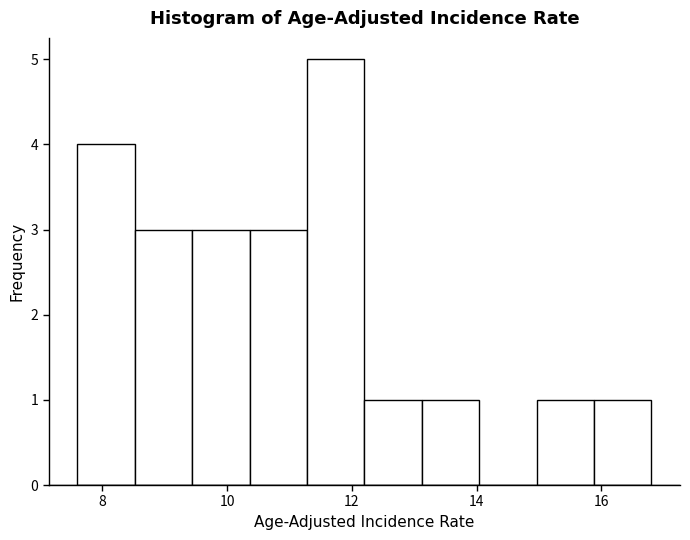

Reading left to right, transcribe this chart: for each bar, give the range it covers on the x-axis and its height. Neither the bar edges nor the heights are printed on the chart, so give them approximately, as read against the axes.

7.60 to 8.52: 4
8.52 to 9.44: 3
9.44 to 10.36: 3
10.36 to 11.28: 3
11.28 to 12.20: 5
12.20 to 13.12: 1
13.12 to 14.04: 1
14.04 to 14.96: 0
14.96 to 15.88: 1
15.88 to 16.80: 1